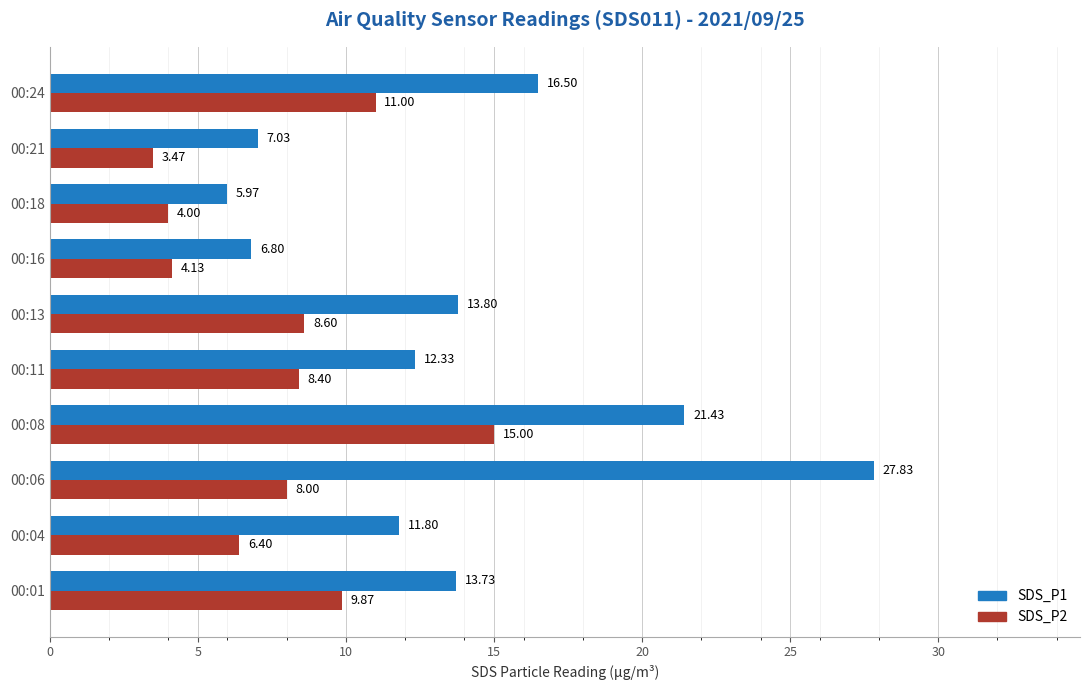

What is the sum of all SDS_P1 values?

137.2